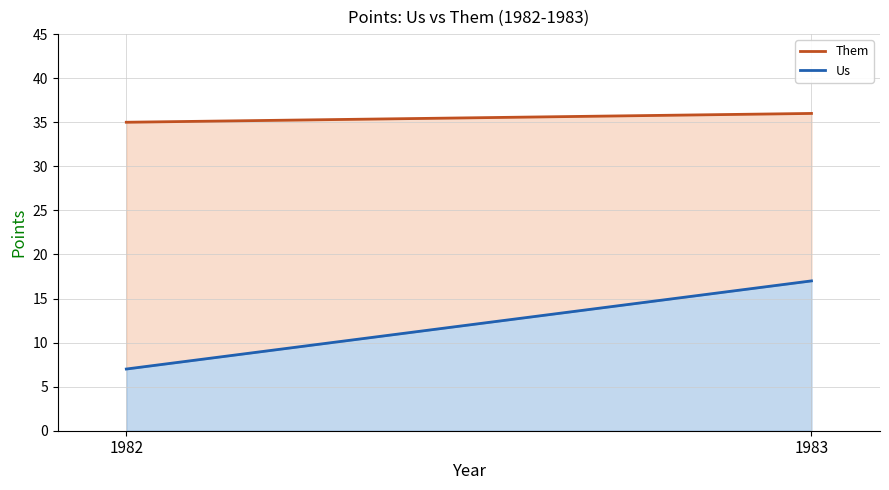

Which series has the largest total across all categories?

Them